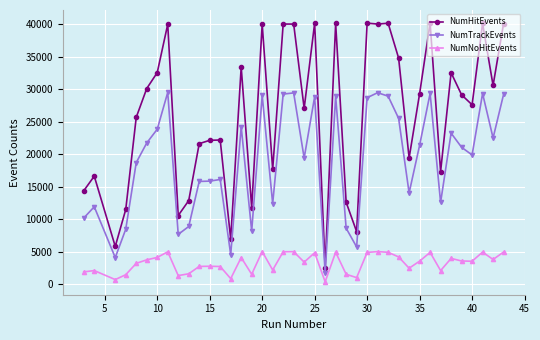

Which series has the largest range (max minus min)?

NumHitEvents